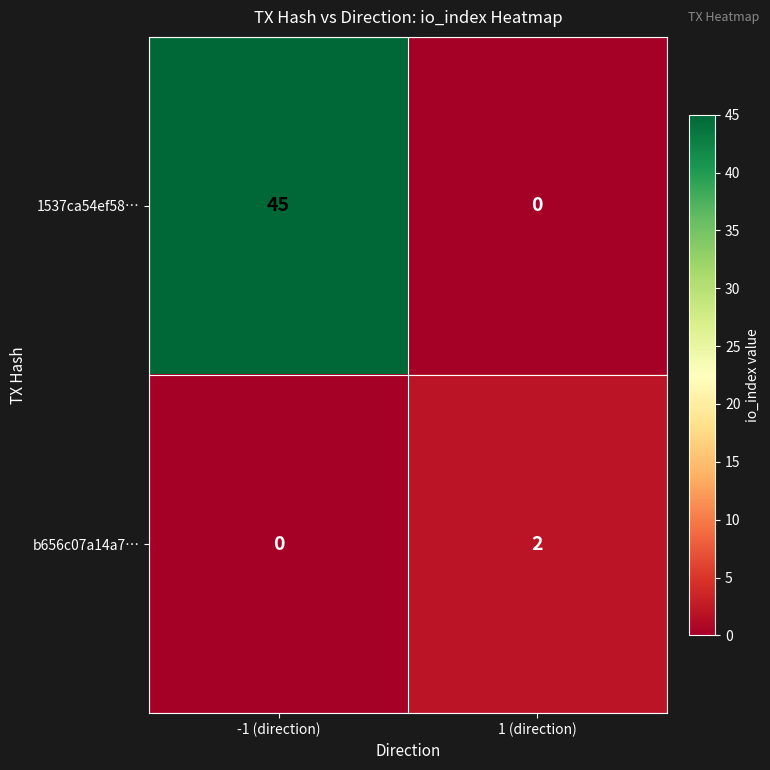

Reading left to right, list all the values displayed in this chart.

1537ca54ef58…: 45	0
b656c07a14a7…: 0	2